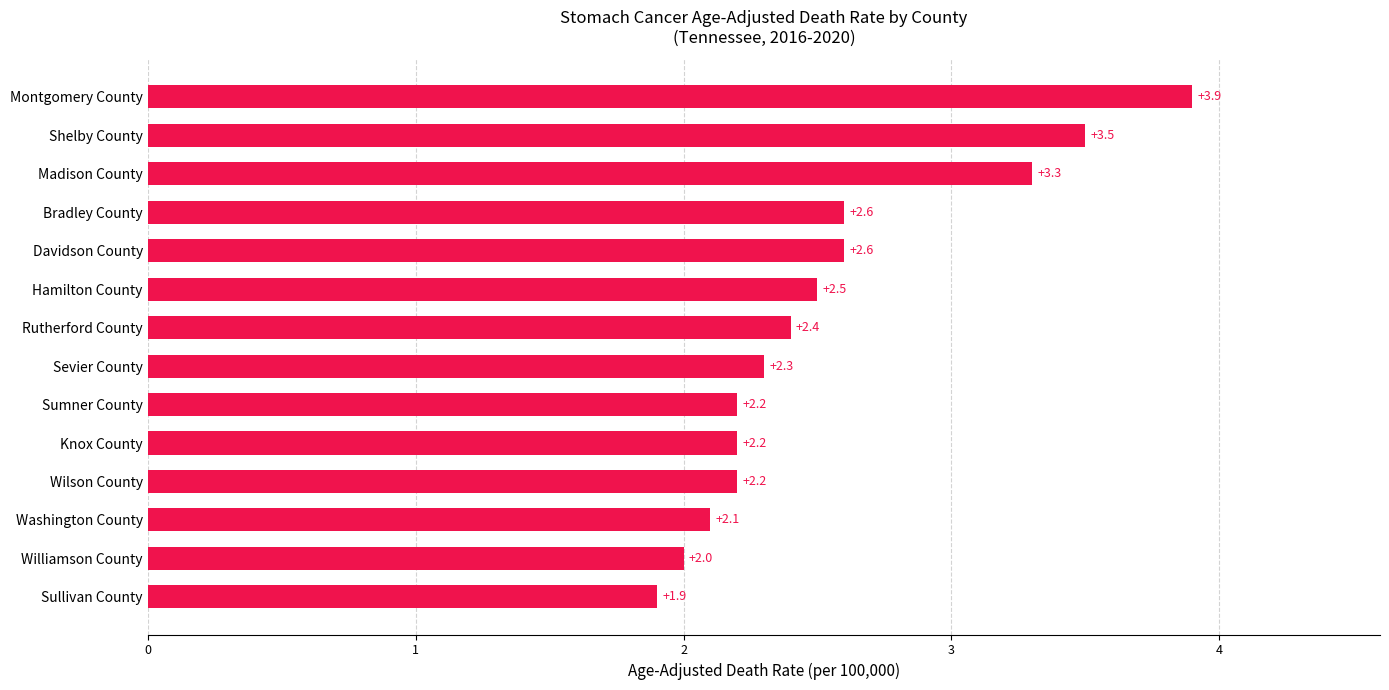

Where is the data nearest to the value 2?

Williamson County